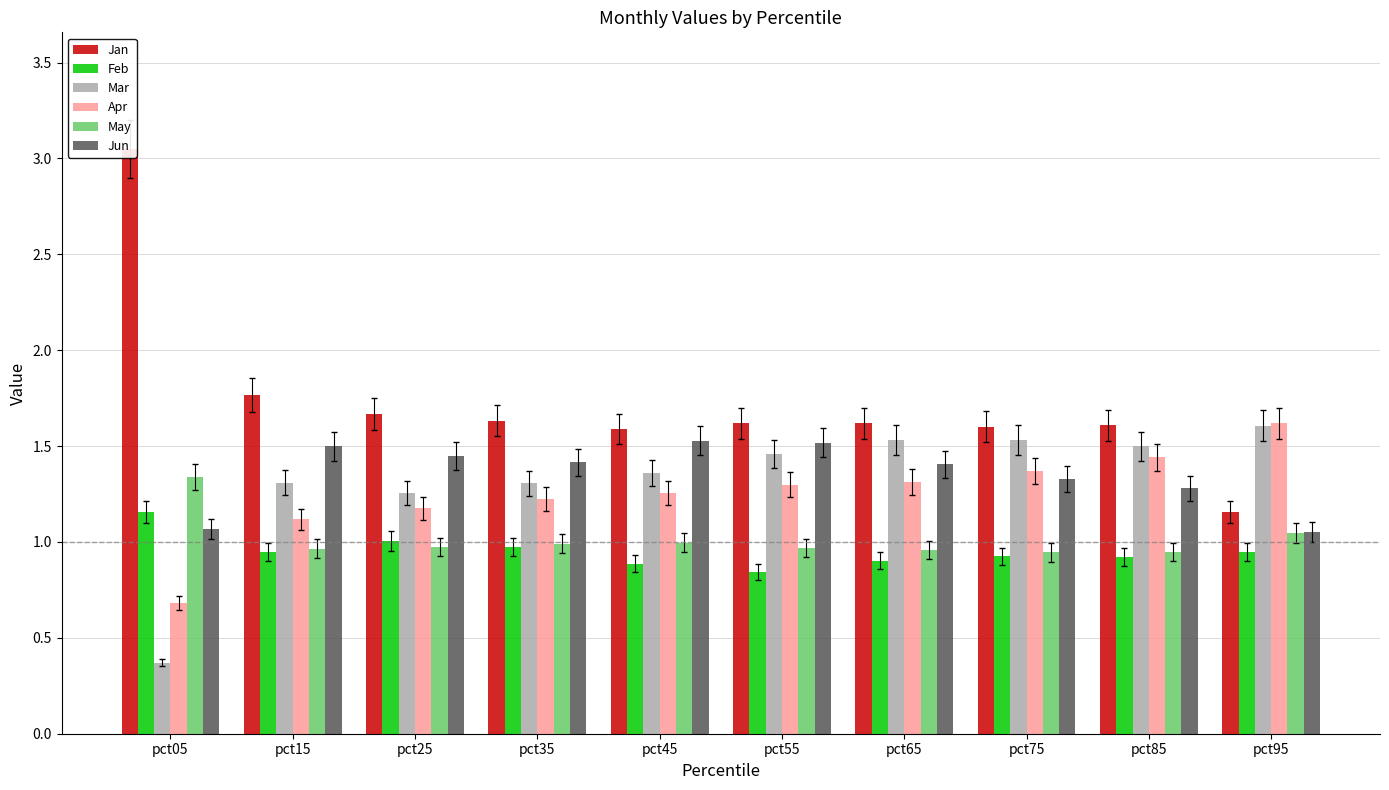

What is the average value of the Jun series?

1.4